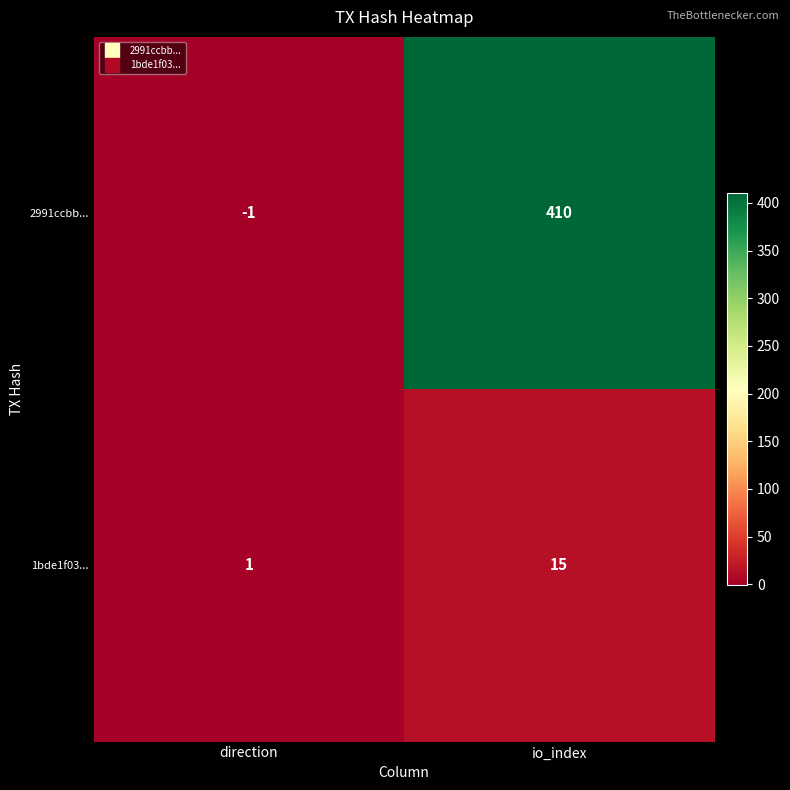

At how many categories does at least one series exceed 329?

1